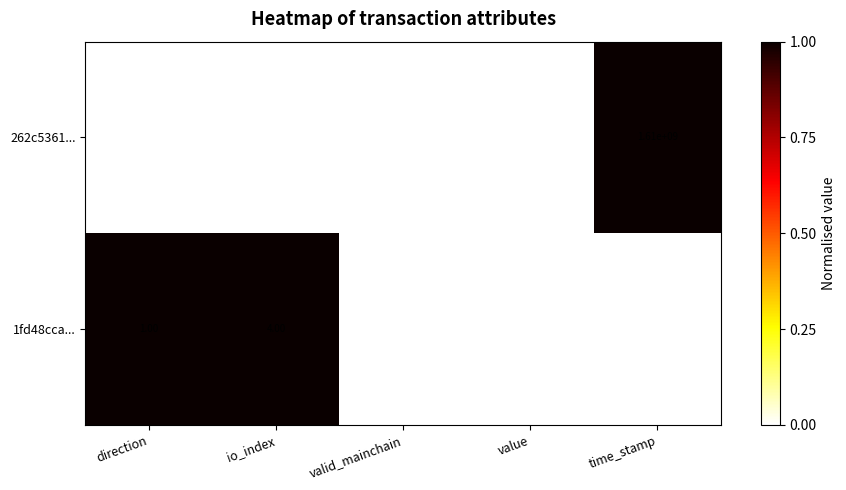

What is the spread (max minus min) of values at direction?

2.0